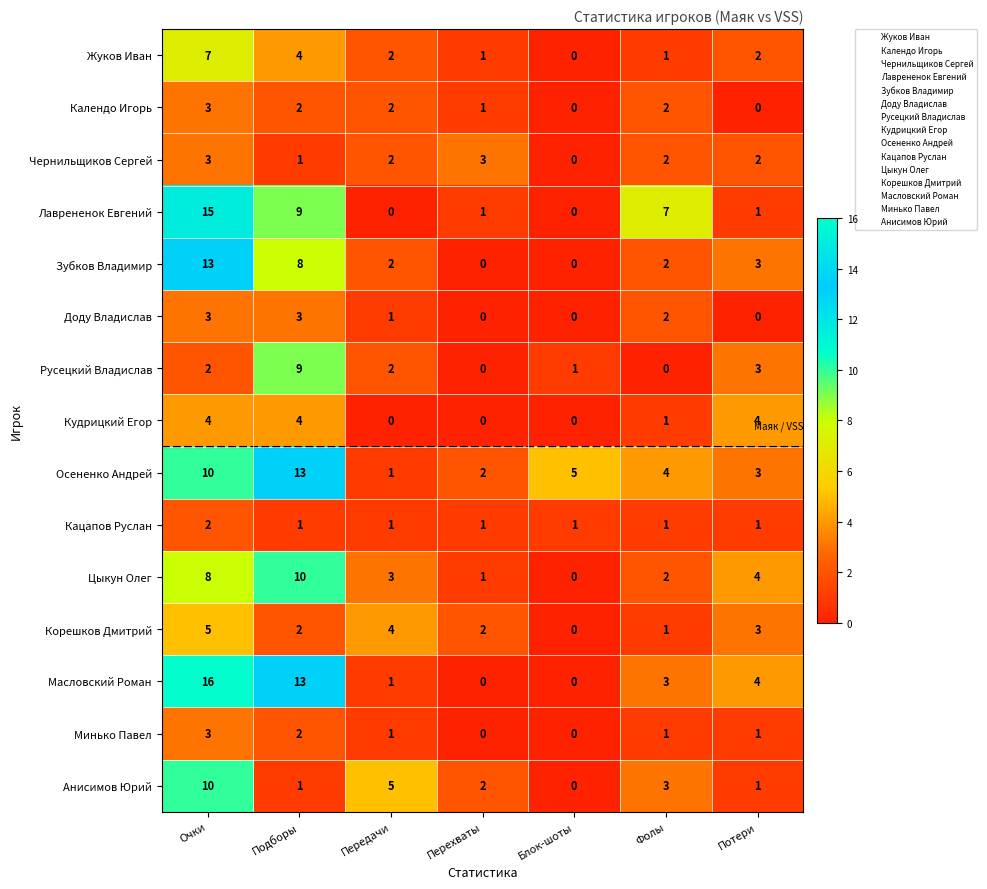

At which category does the chart reach its peak across all series?

Очки